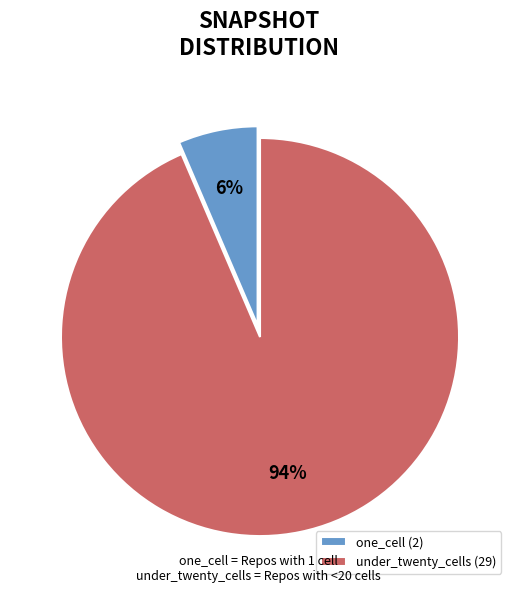

Between one_cell and under_twenty_cells, which is larger?

under_twenty_cells